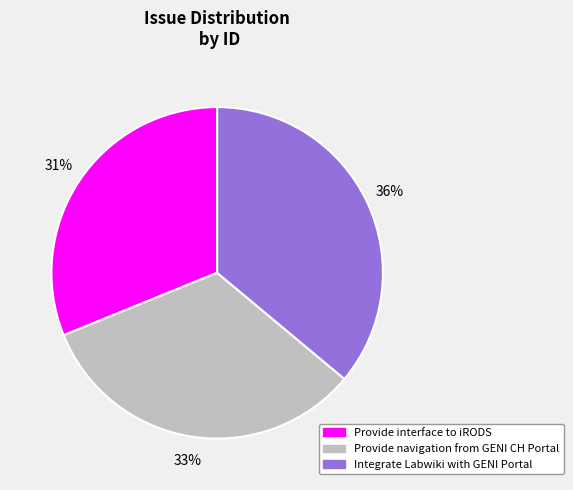

Count the number of slices in the pie.

3